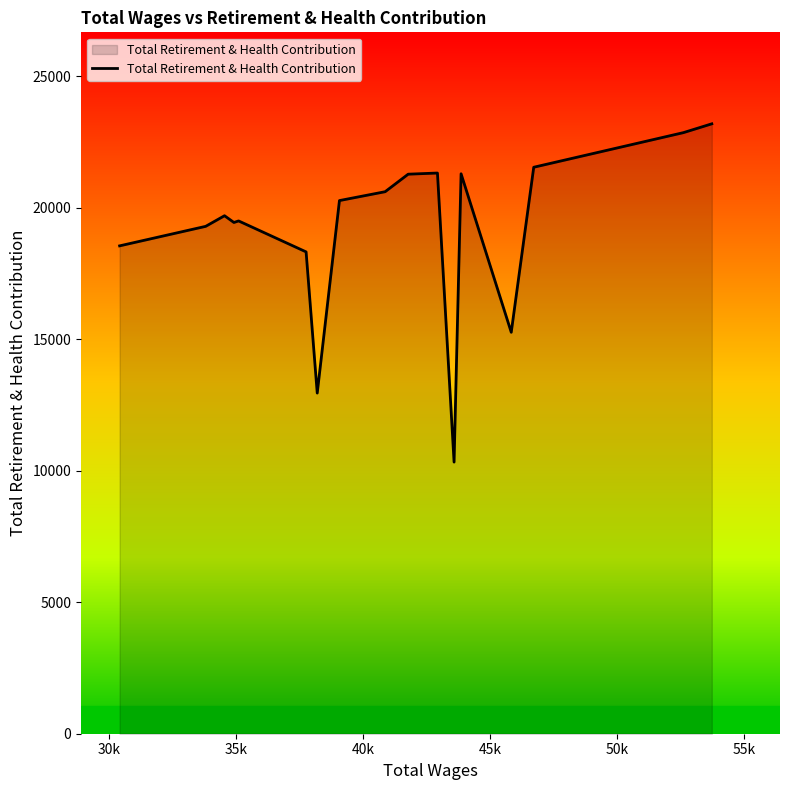

How many lines are shown in the chart?

1